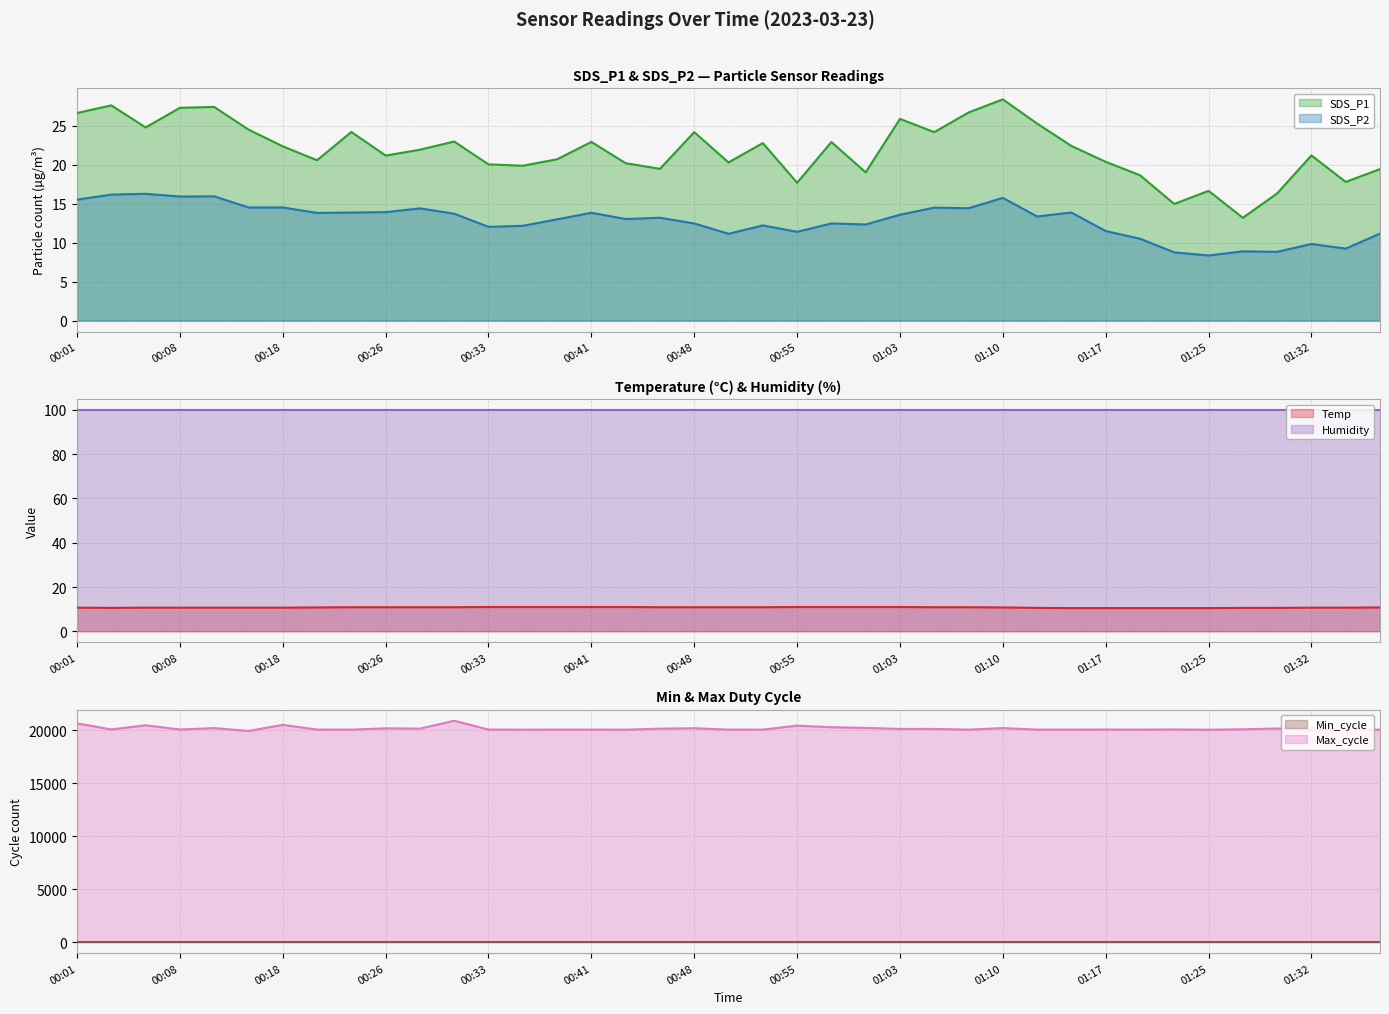

Where is the first local minimum for Temp?

00:03